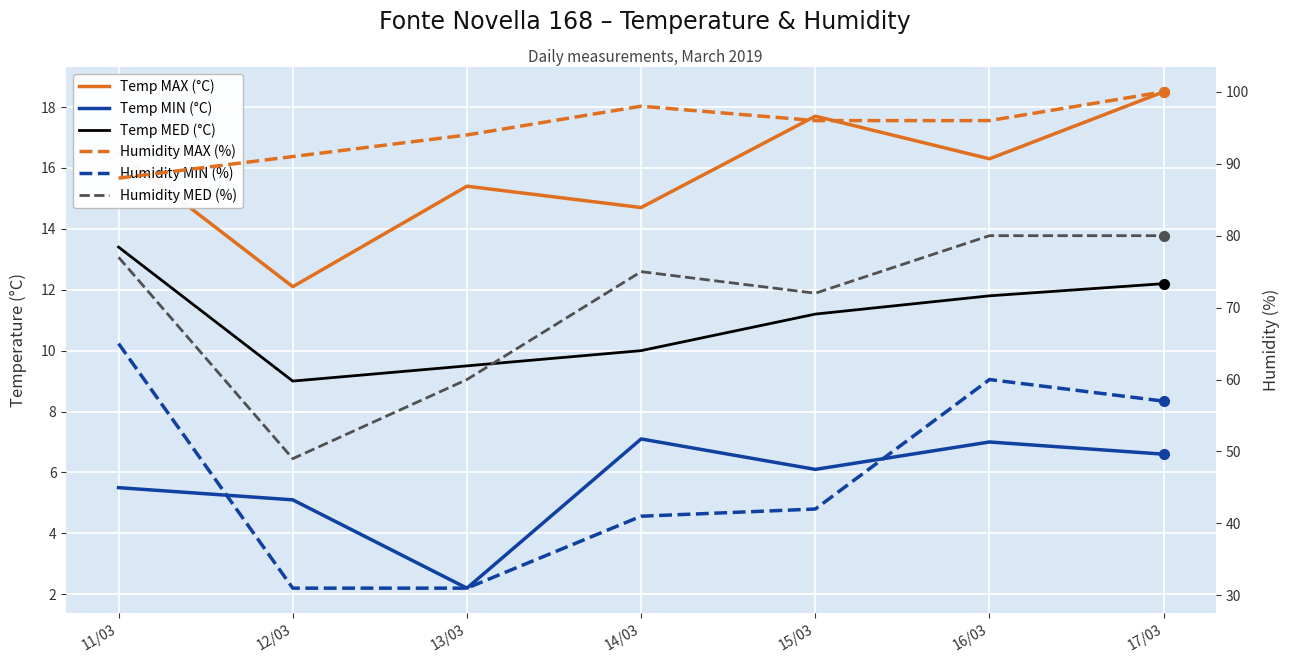

What position from the left is 11/03?

1